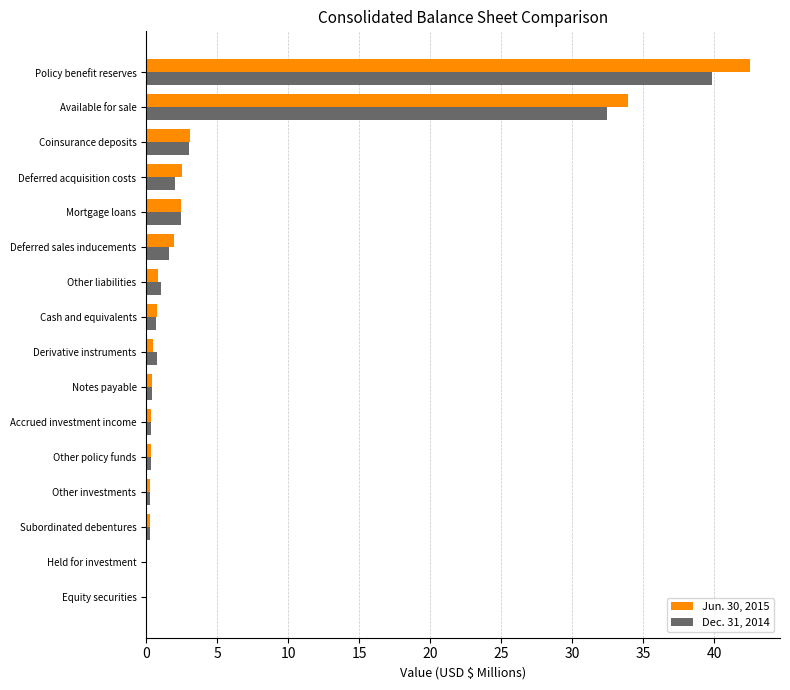

Where is Jun. 30, 2015 nearest to the value 21?

Available for sale